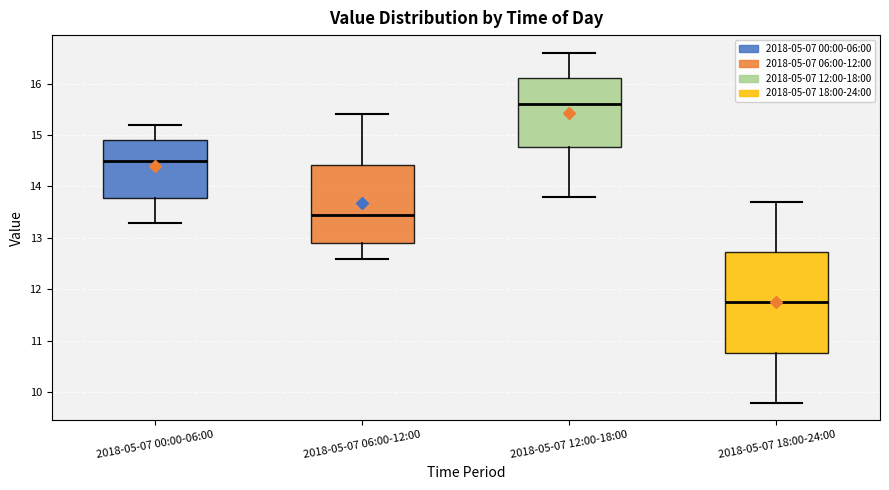

Which box is the tallest, from its lower edge to its upper edge?

2018-05-07 18:00-24:00